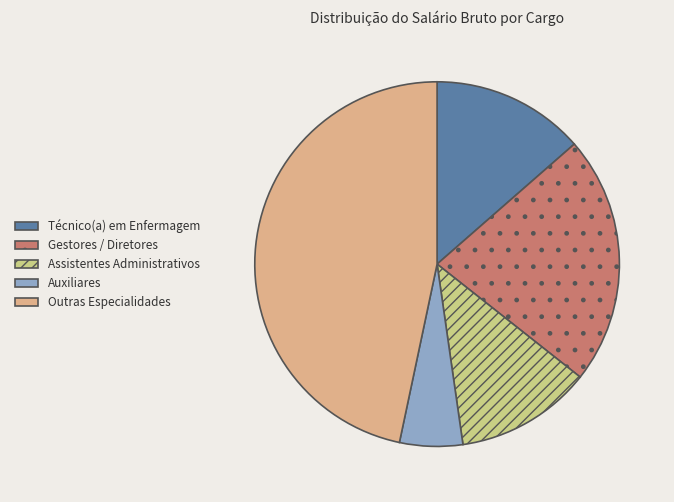

Count the number of slices in the pie.

5